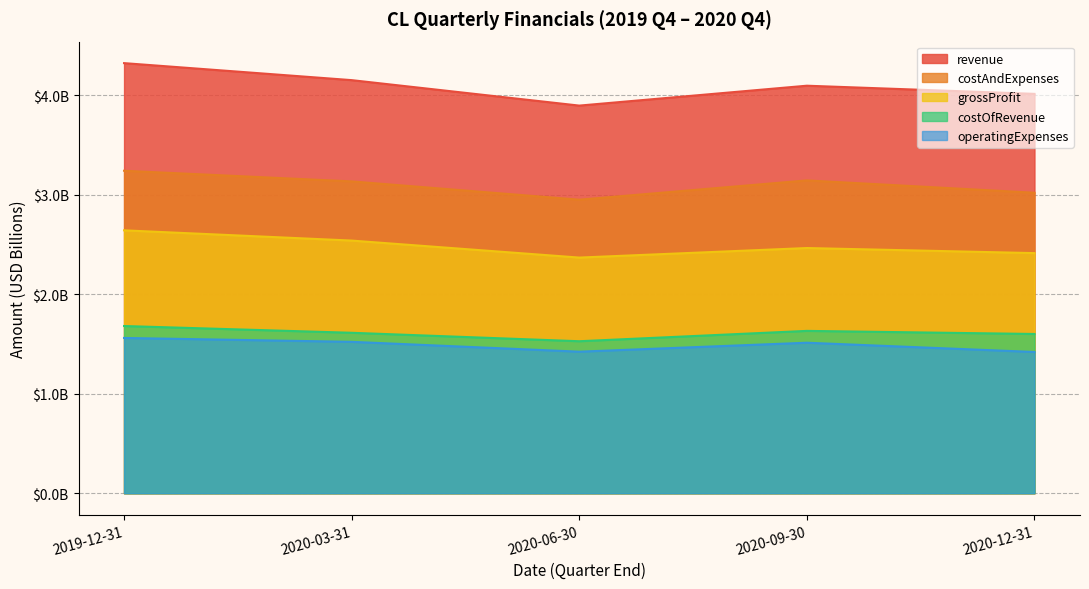

What is the label of the 4th point from the right?

2020-03-31